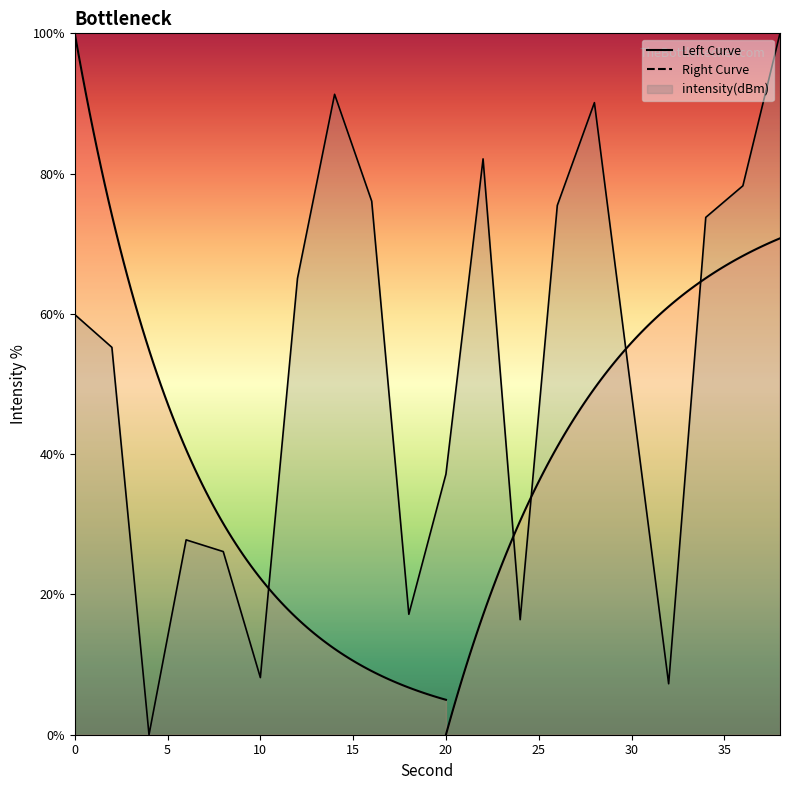

Where is the first local minimum?

4